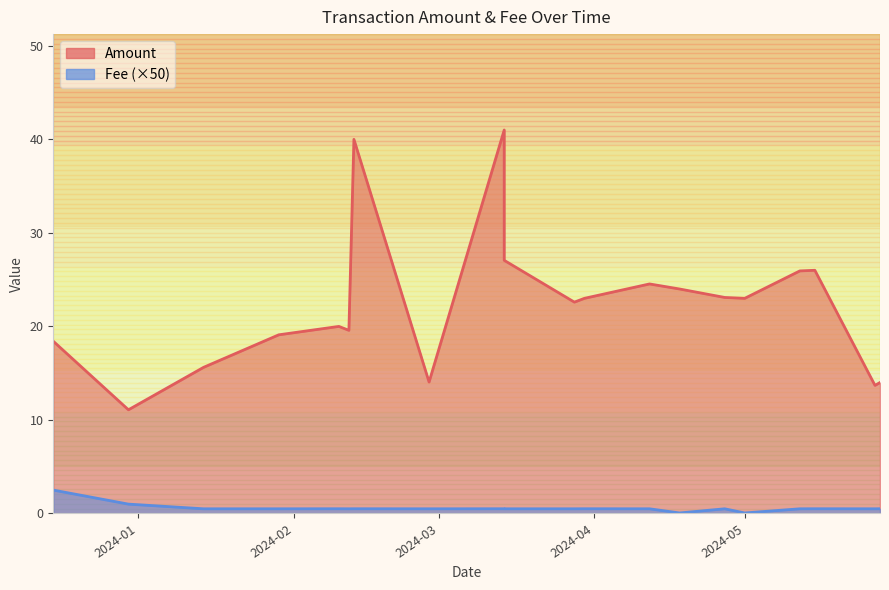

Which label corresponds to the largest value in the chart?

2024-03-14